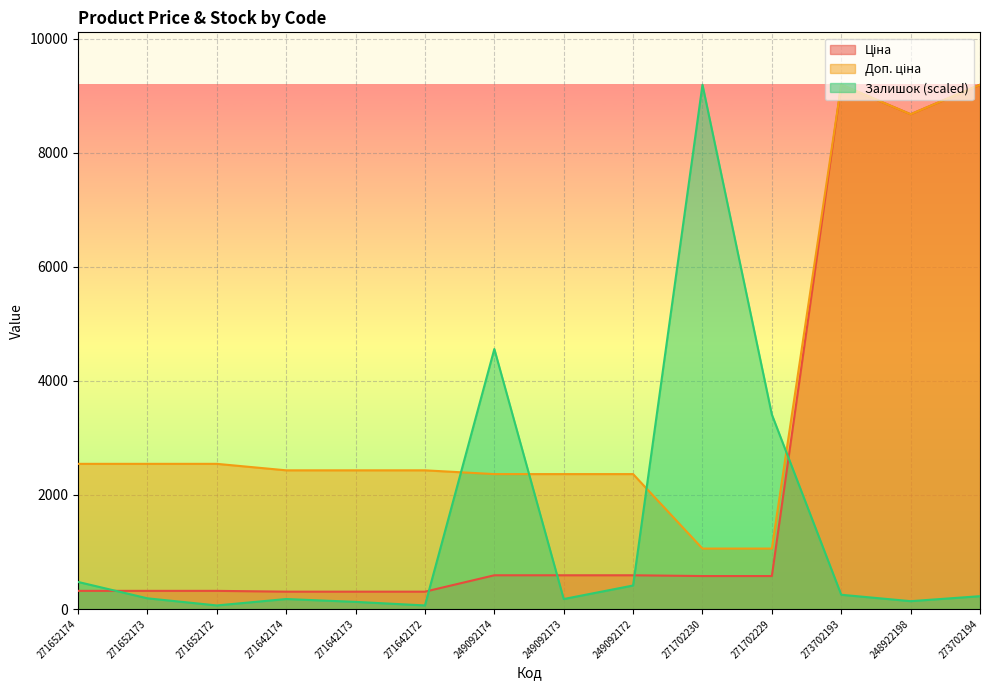

Reading left to right, transcribe all the data shown in this chart.

Ціна: 318.3	318.3	318.3	304.1	304.1	304.1	591.6	591.6	591.6	578.1	578.1	9196.3	8679.5	9196.3
Доп. ціна: 2546.4	2546.4	2546.4	2432.8	2432.8	2432.8	2366.5	2366.5	2366.5	1060.0	1060.0	9196.3	8679.5	9196.3
Залишок: 474.8	187.4	62.5	174.9	124.9	62.5	4560.7	174.9	412.3	9196.3	3411.1	249.9	137.4	224.9